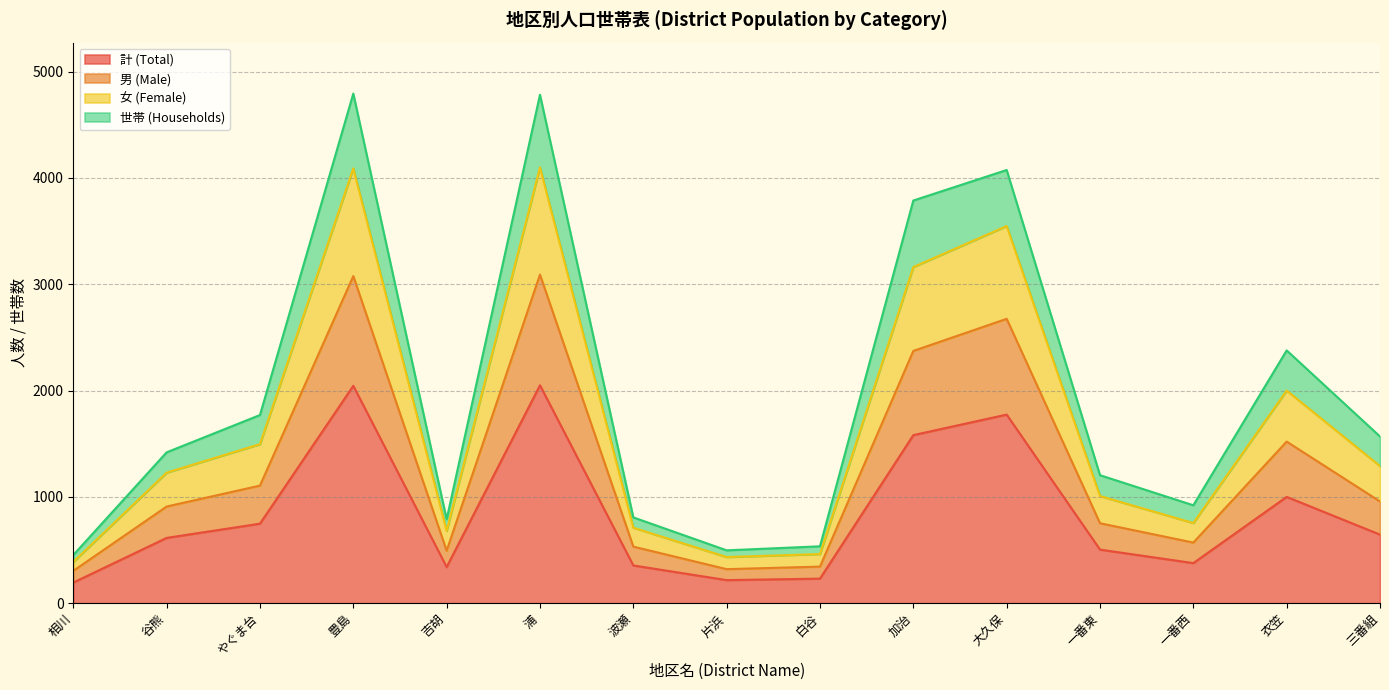

What is the total value across all series at 三番組?

1568